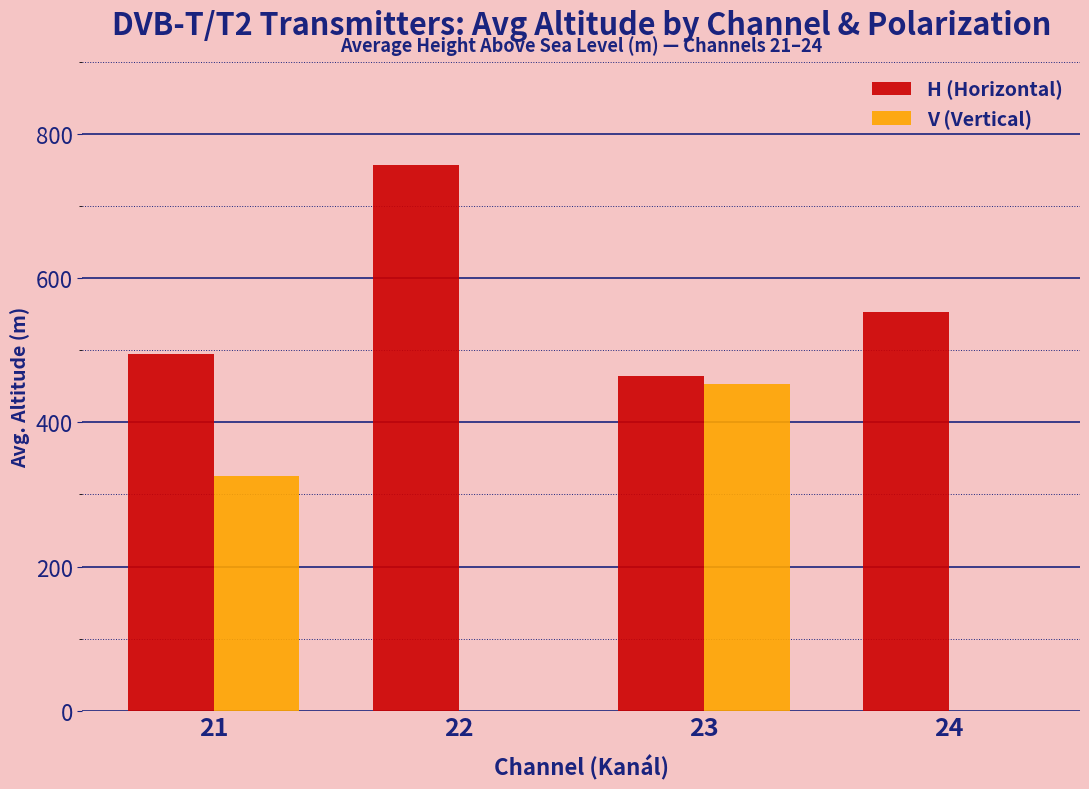

What is the sum of all V (Vertical) values?

778.3